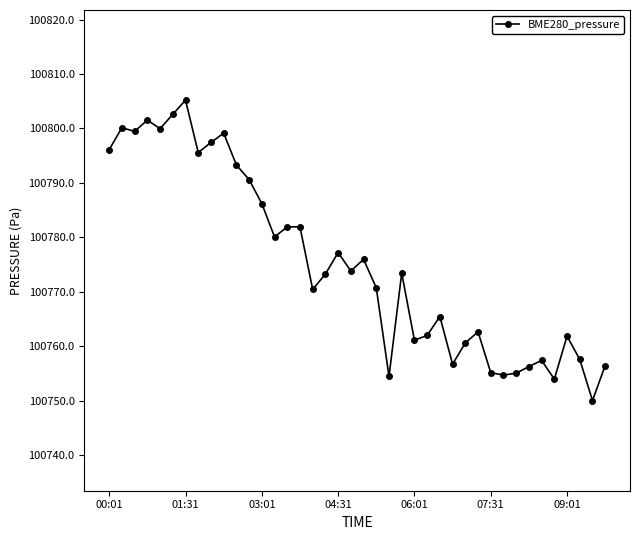

What is the sum of all values?

4031006.8